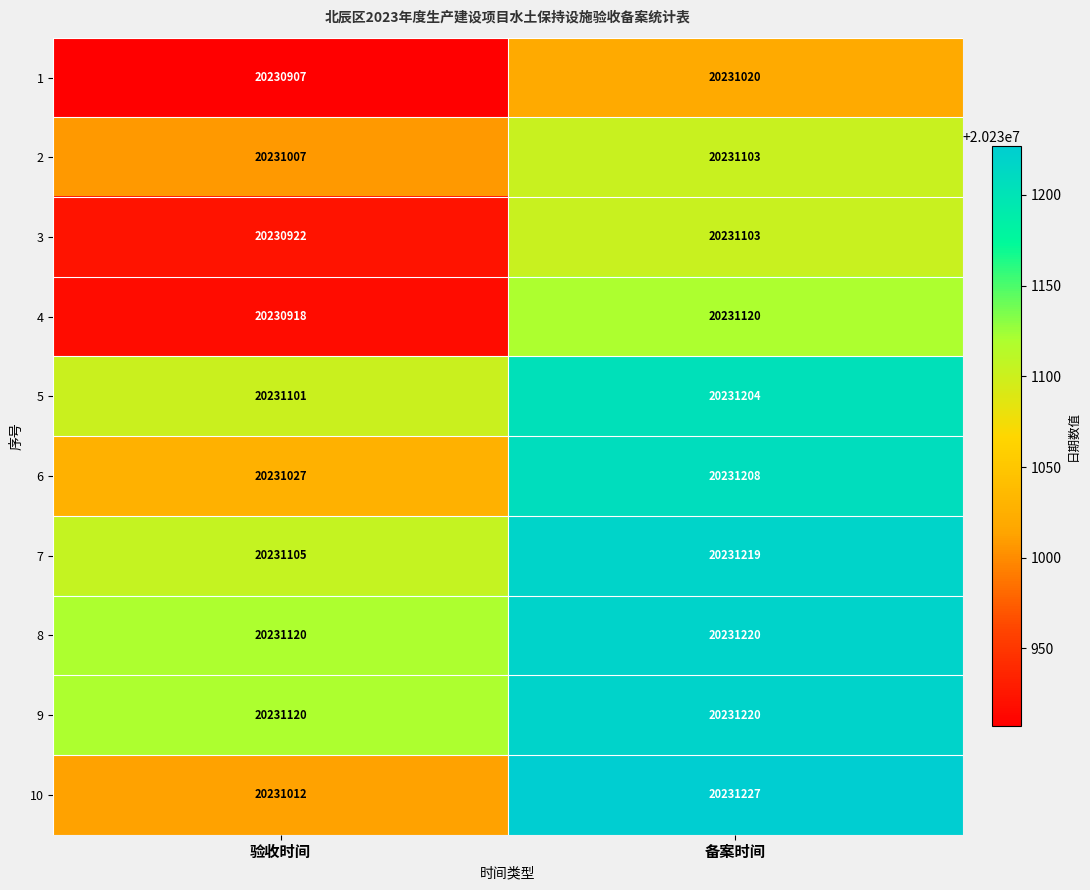

Rank the categories by 6 value from lowest to highest.

验收时间, 备案时间